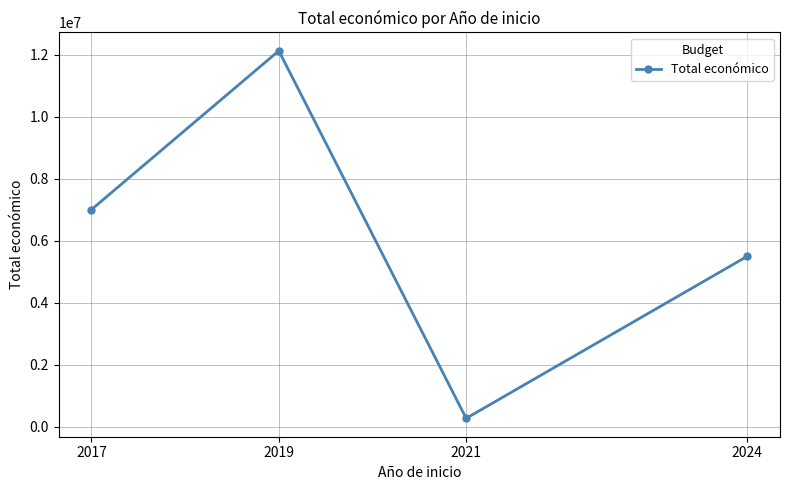

How many lines are shown in the chart?

1